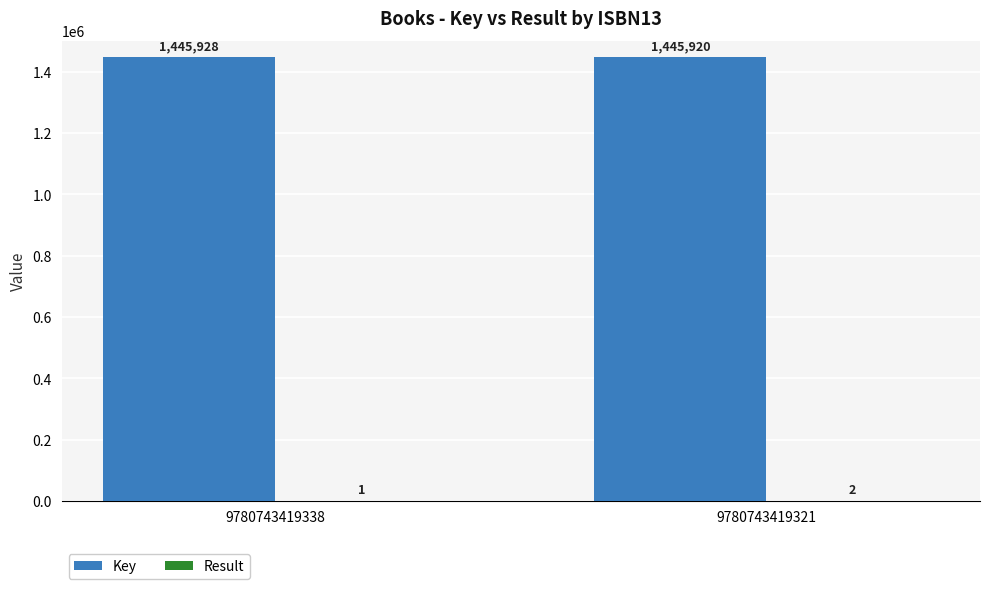

What is the sum of all Key values?

2891848